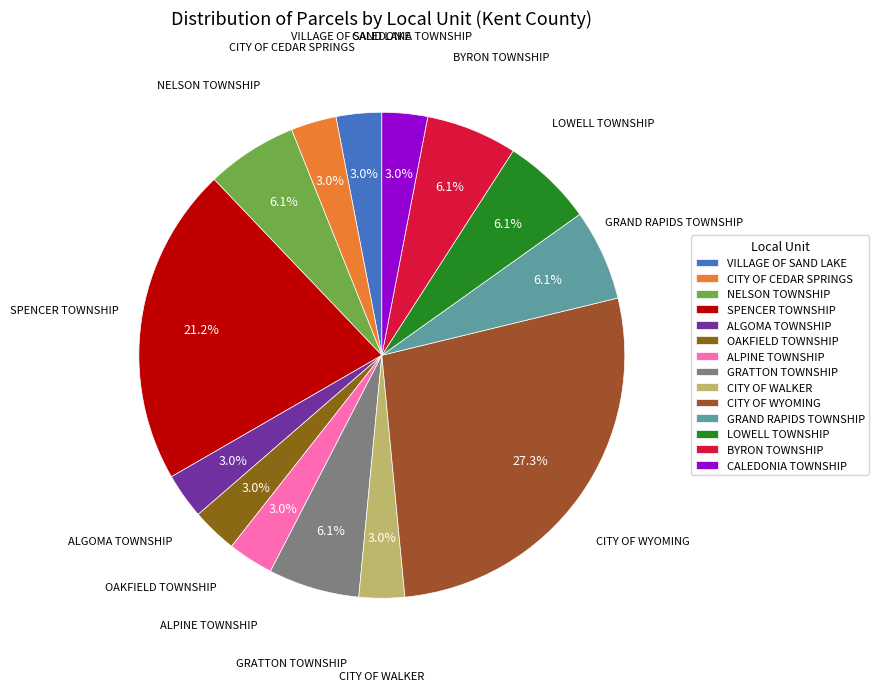

How many segments does this pie chart have?

14